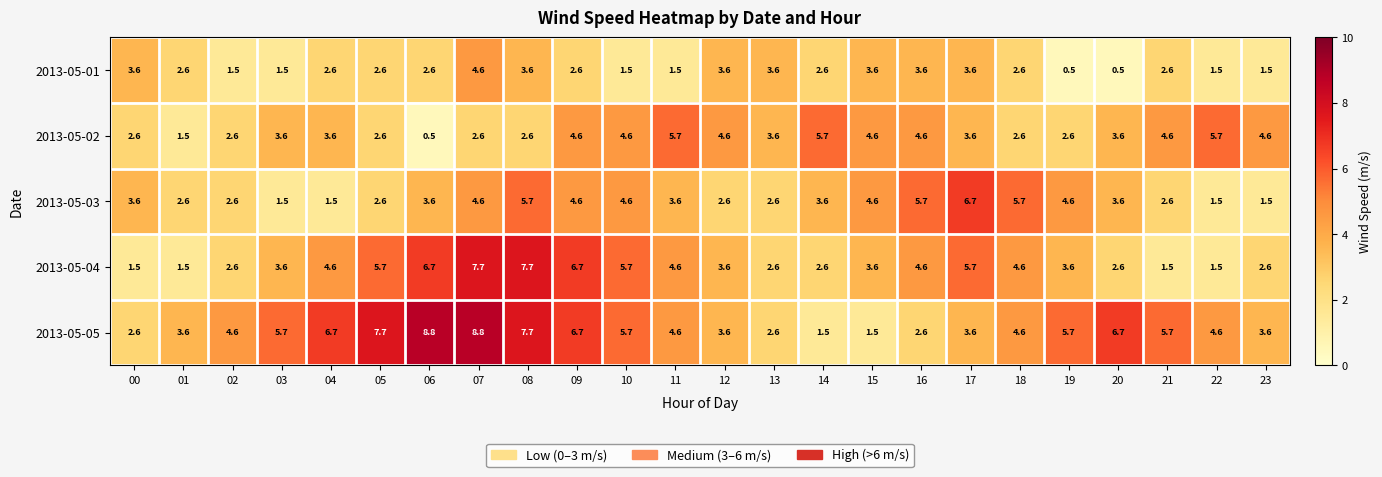

What value does the 2013-05-03 series have at 12?

2.6